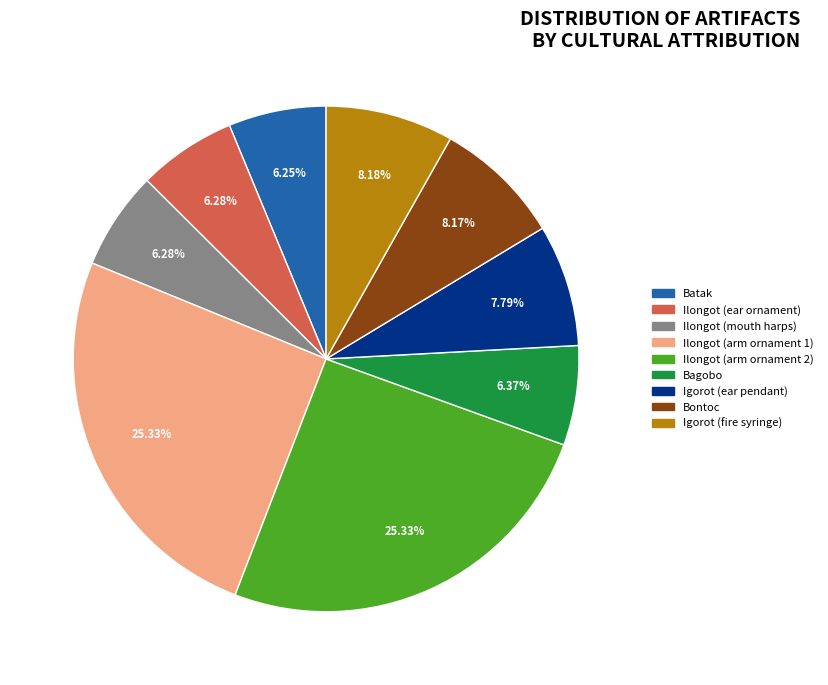

Does any single category account for the majority?

No